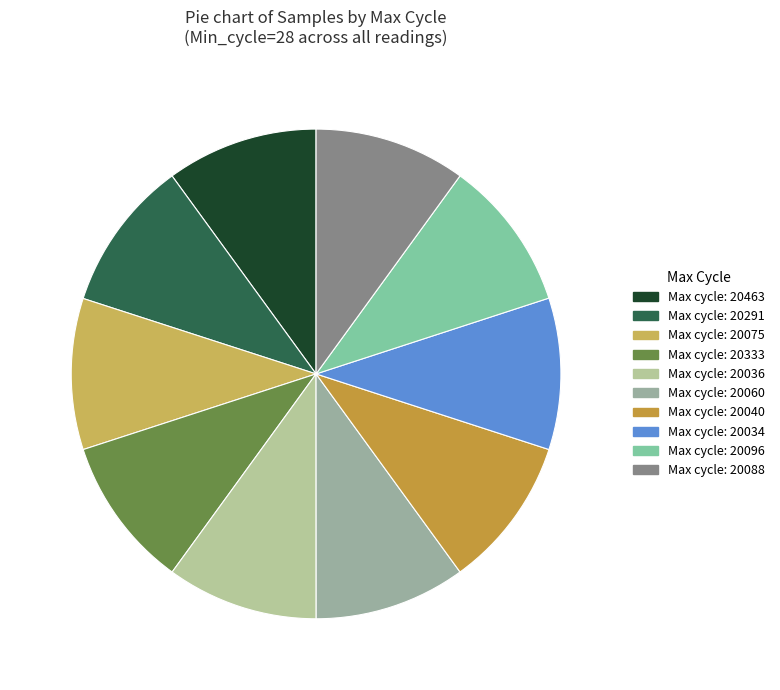

How many slices are in this pie chart?

10